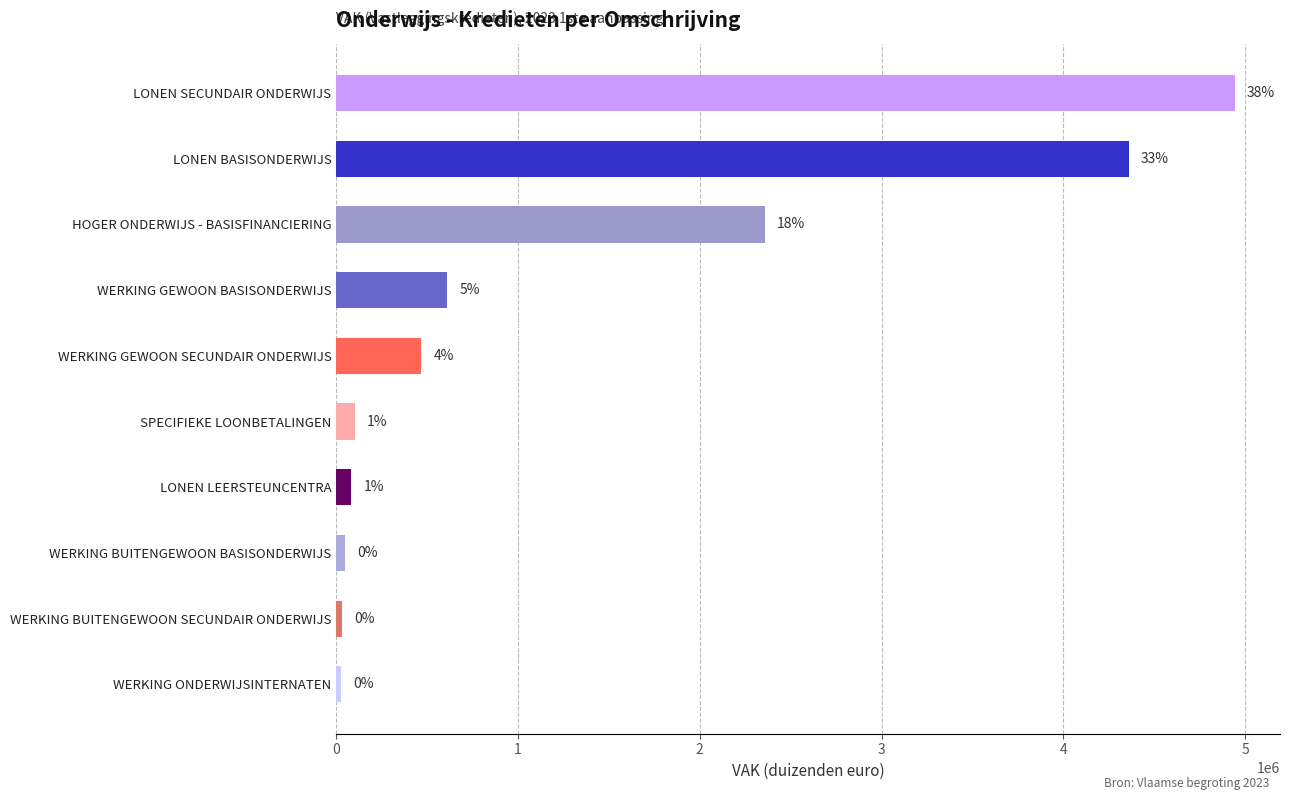

Does the chart contain any negative values?

No